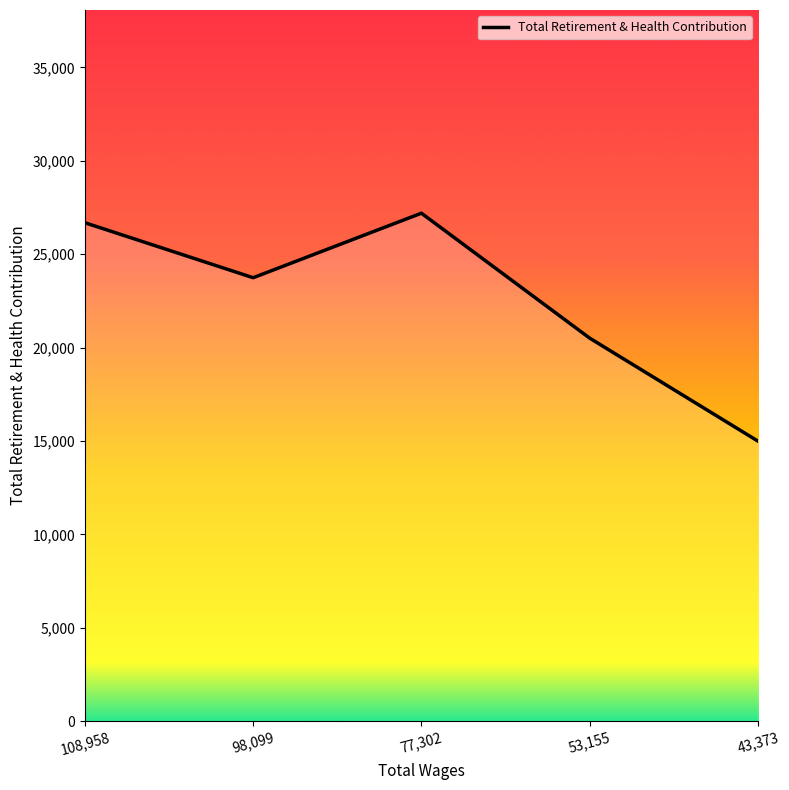

What is the label of the 1st point from the left?

108,958